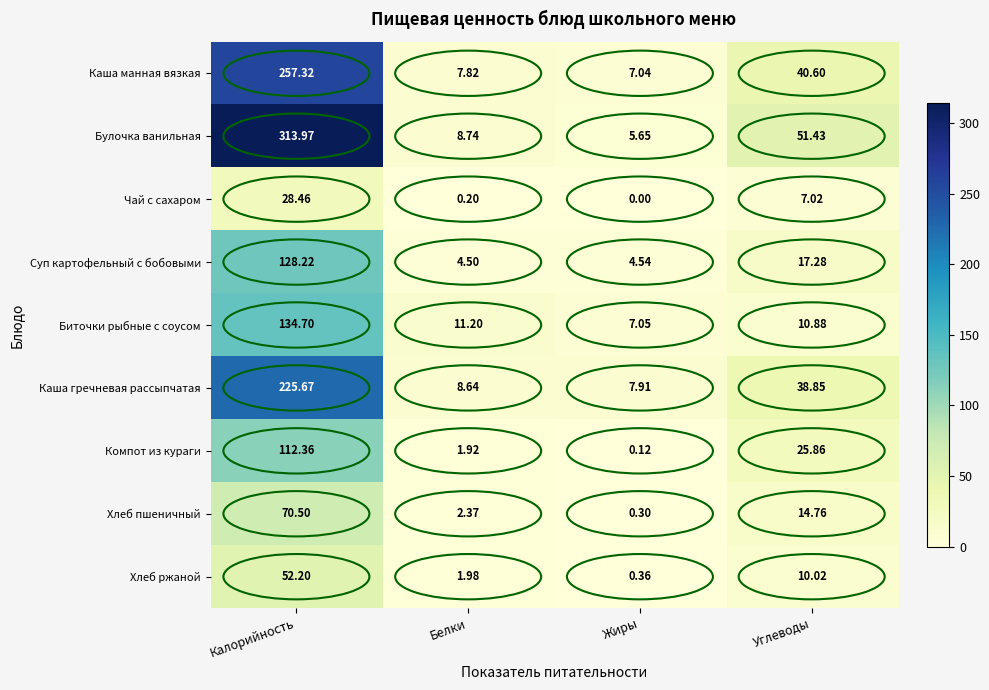

At which category is the sum across all series the highest?

Калорийность